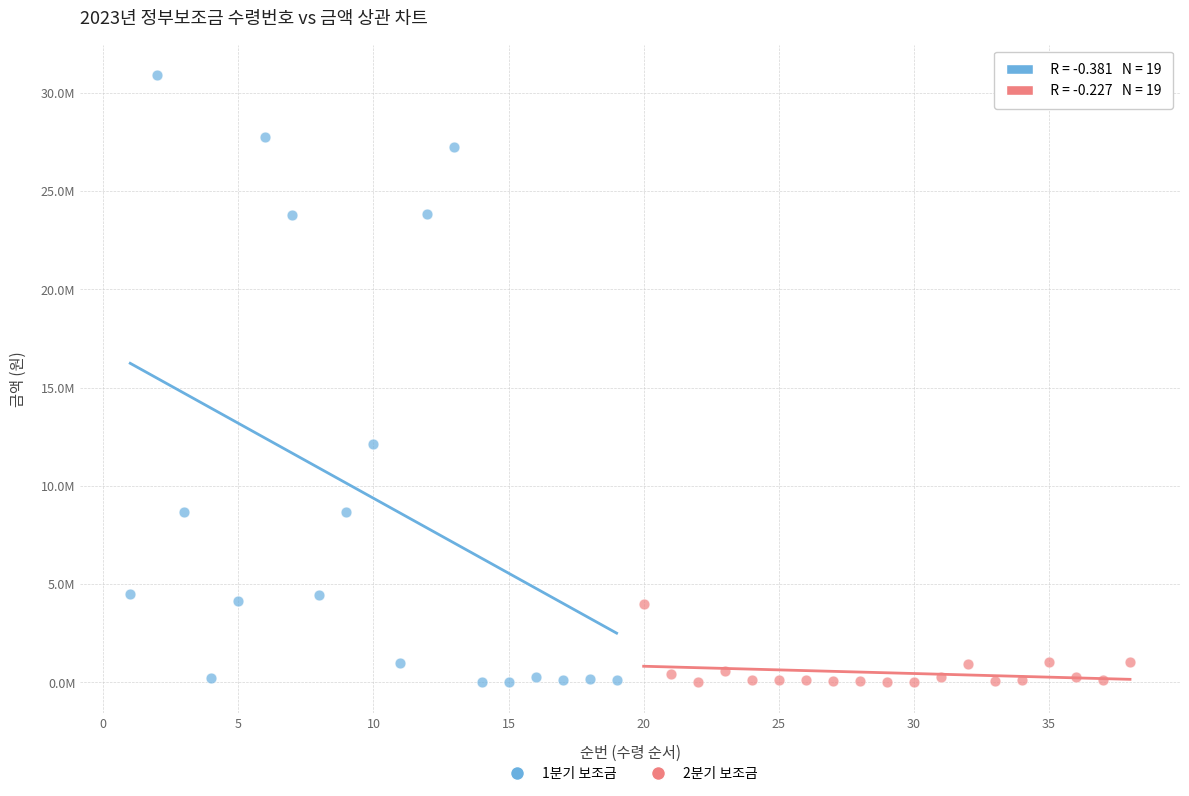

What are all the series names shown in the legend?

1분기 보조금, 2분기 보조금